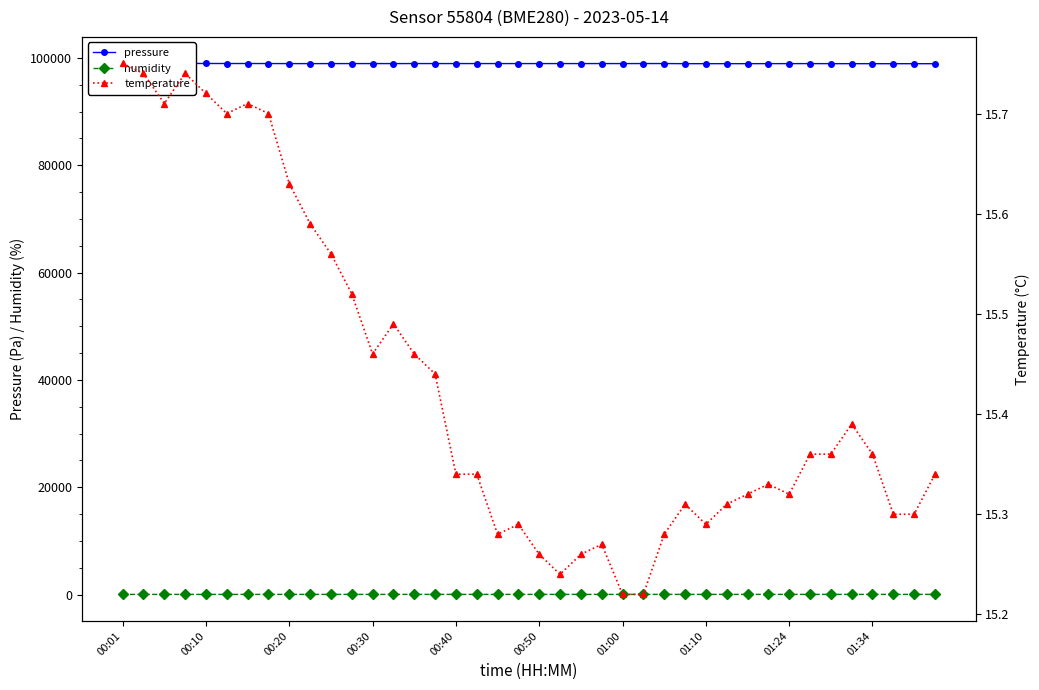

Which category has the lowest value in the humidity series?

00:01